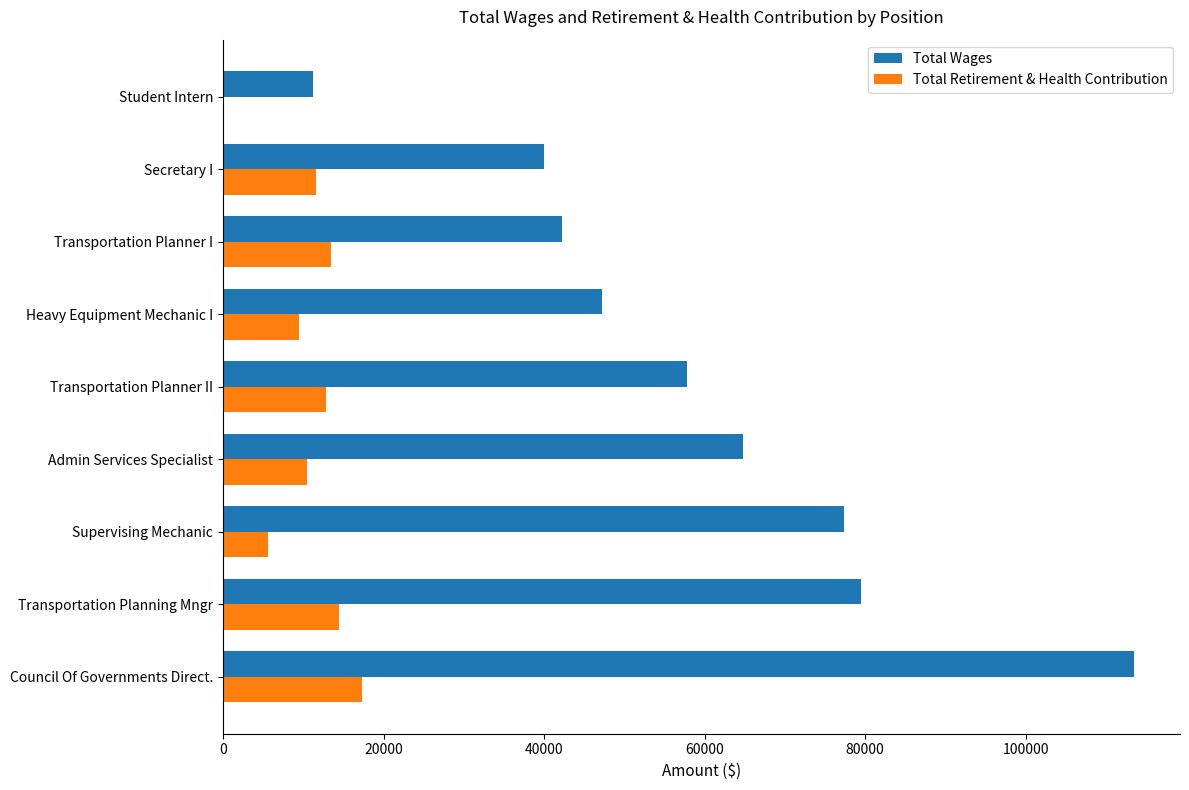

At which label is Total Retirement & Health Contribution closest to 8681?

Heavy Equipment Mechanic I